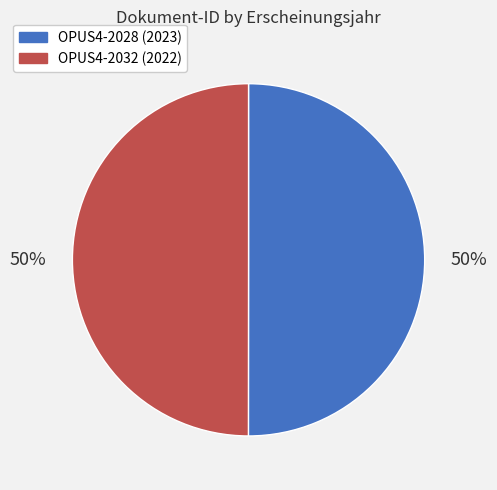

What is the ratio of the value at OPUS4-2028 to the value at OPUS4-2032?

1.0